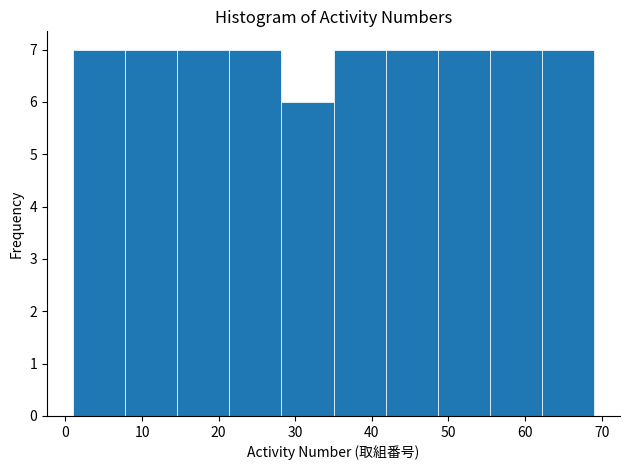

Reading left to right, list every bar in this chart as the range it spans on the x-axis followed by its height. Neither the bar edges nor the heights are printed on the chart, so give them approximately, as read against the axes.

1.0 to 7.8: 7
7.8 to 14.6: 7
14.6 to 21.4: 7
21.4 to 28.2: 7
28.2 to 35.0: 6
35.0 to 41.8: 7
41.8 to 48.6: 7
48.6 to 55.4: 7
55.4 to 62.2: 7
62.2 to 69.0: 7